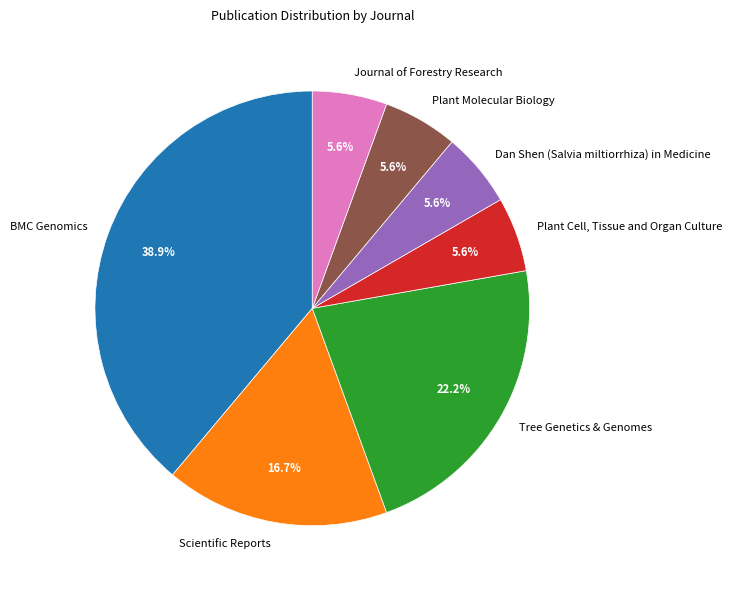

How many segments does this pie chart have?

7